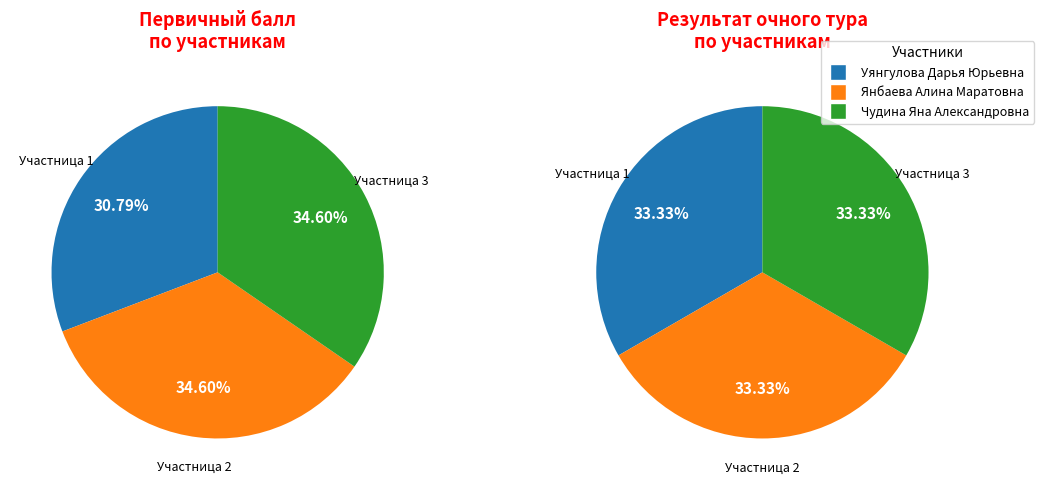

What is the total percentage of Чудина Яна Александровна and Уянгулова Дарья Юрьевна?

65.4%